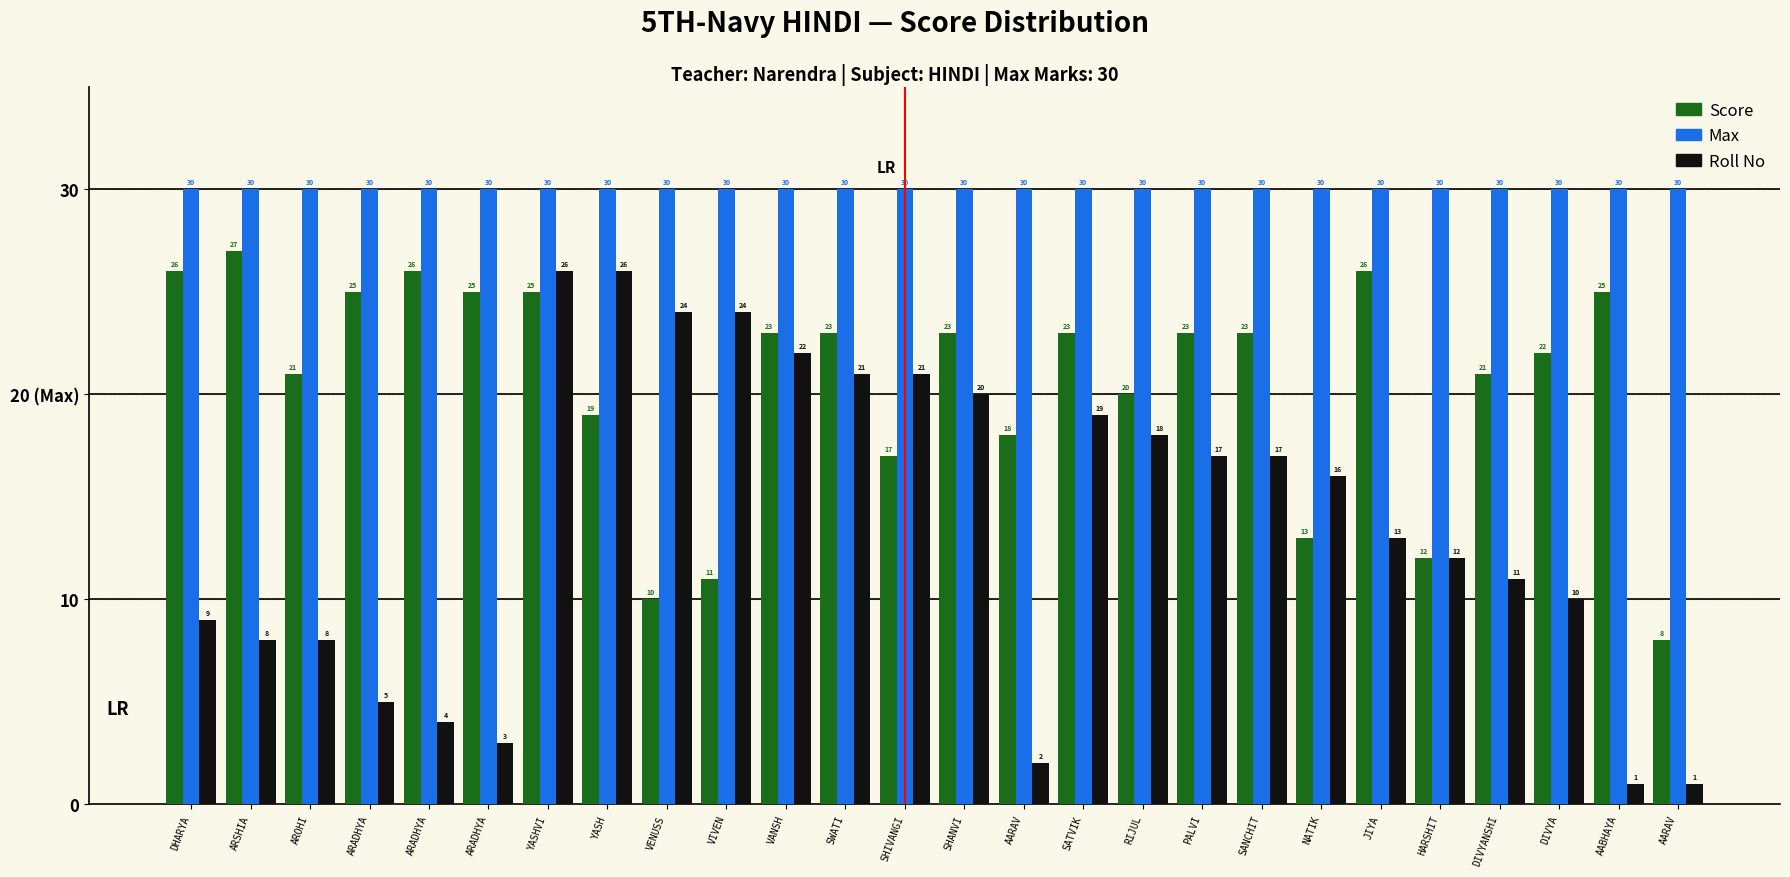

At RIJUL, list the series in order from largest to smallest.

Max, Score, Roll No